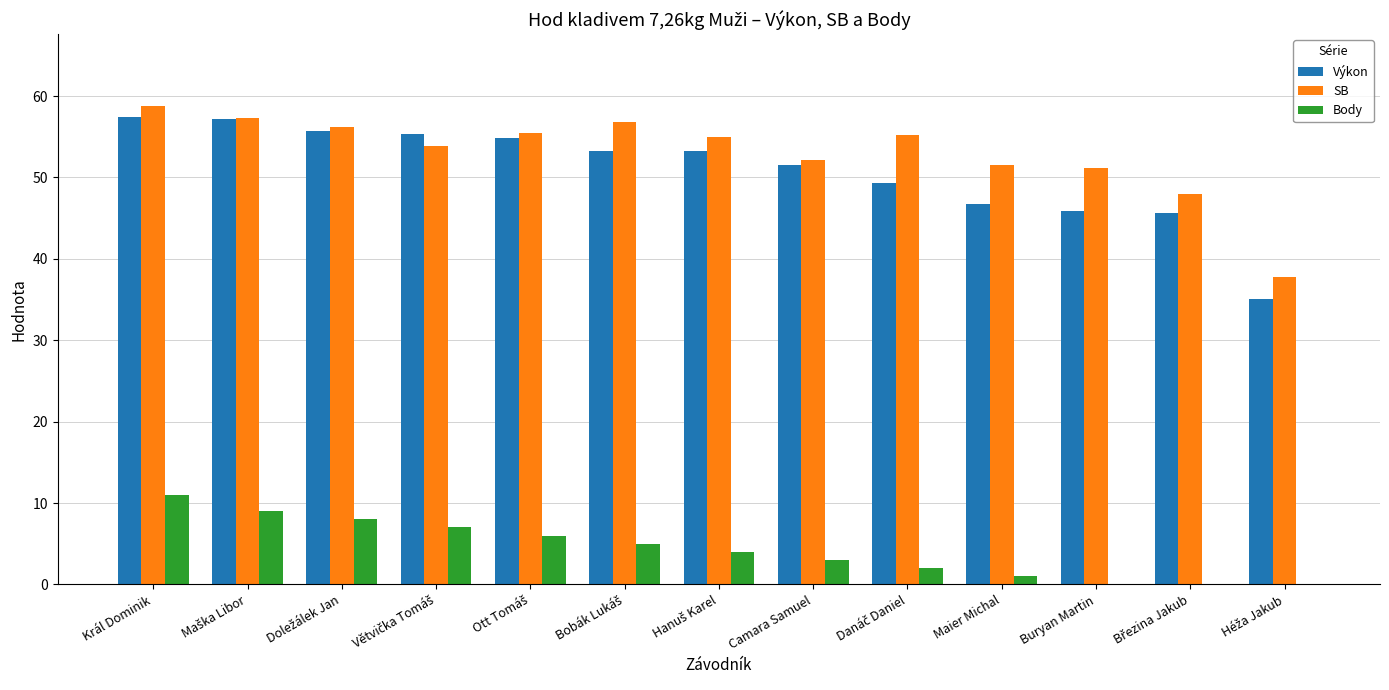

Count the number of categories in the chart.

13